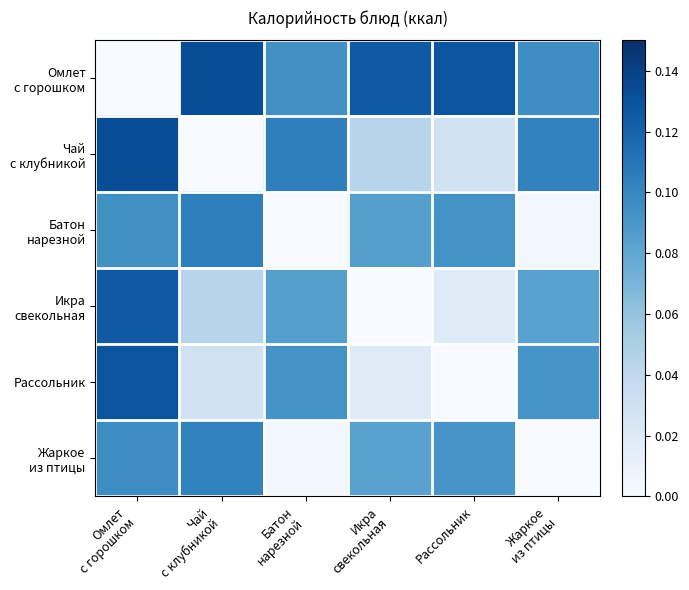

Rank the series by their maximum value, from highest to lowest.

Омлет с горошком, Чай с клубникой, Рассольник, Икра свекольная, Батон нарезной, Жаркое из птицы